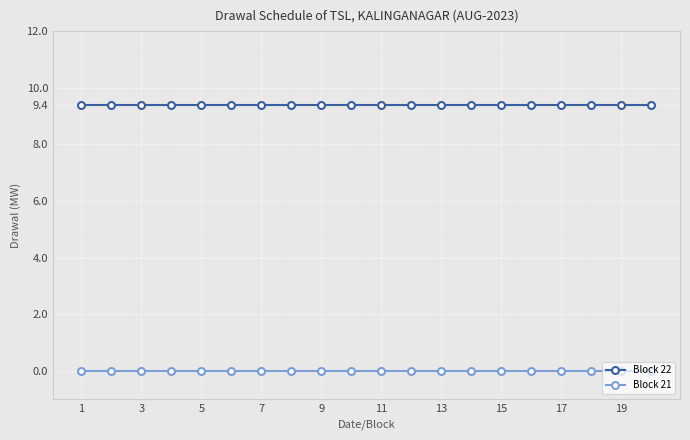

What is the minimum value for Block 22?

9.4